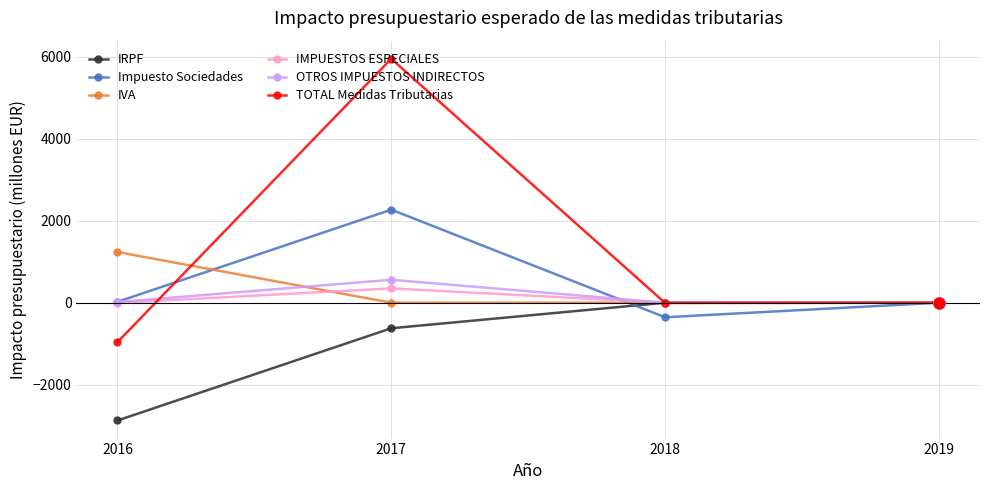

At which category is the sum across all series the highest?

2017